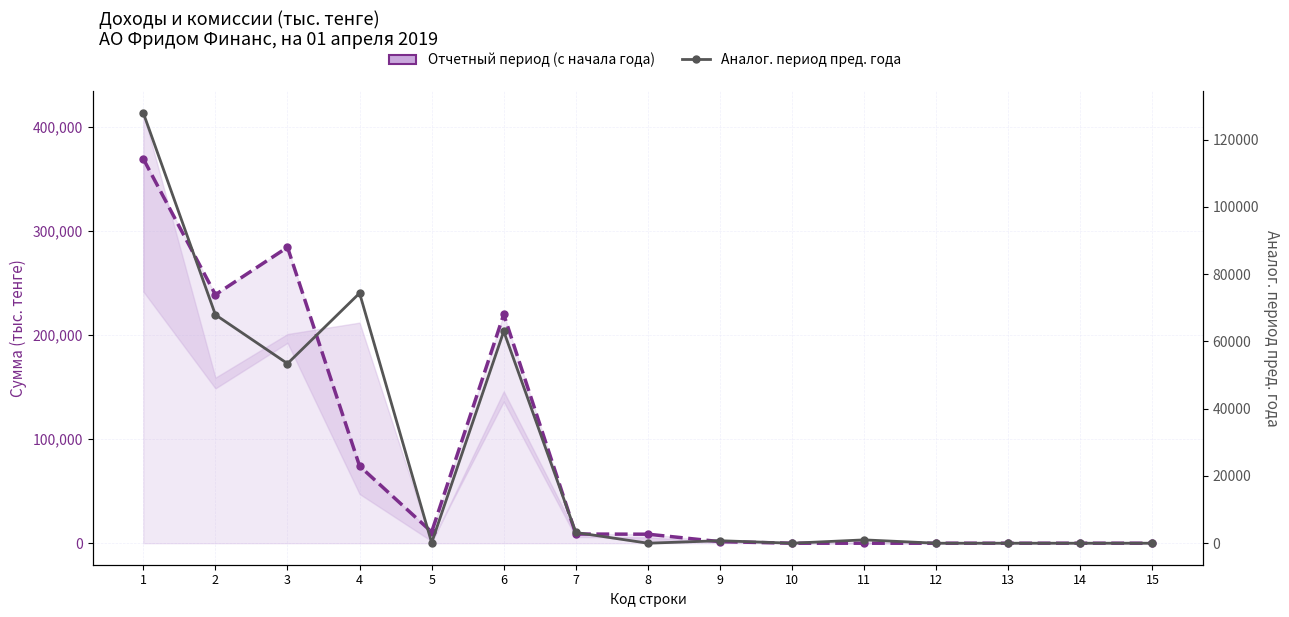

Reading left to right, extract all data points from this chart.

Отчетный период (с начала года): 369073	238662	284192	74089	10792	219706	8798	8660	1498	0	0	0	0	0	0
Аналог. период пред. года: 127938	67935	53419	74370	149	63009	3190	0	744	0	992	0	0	0	0